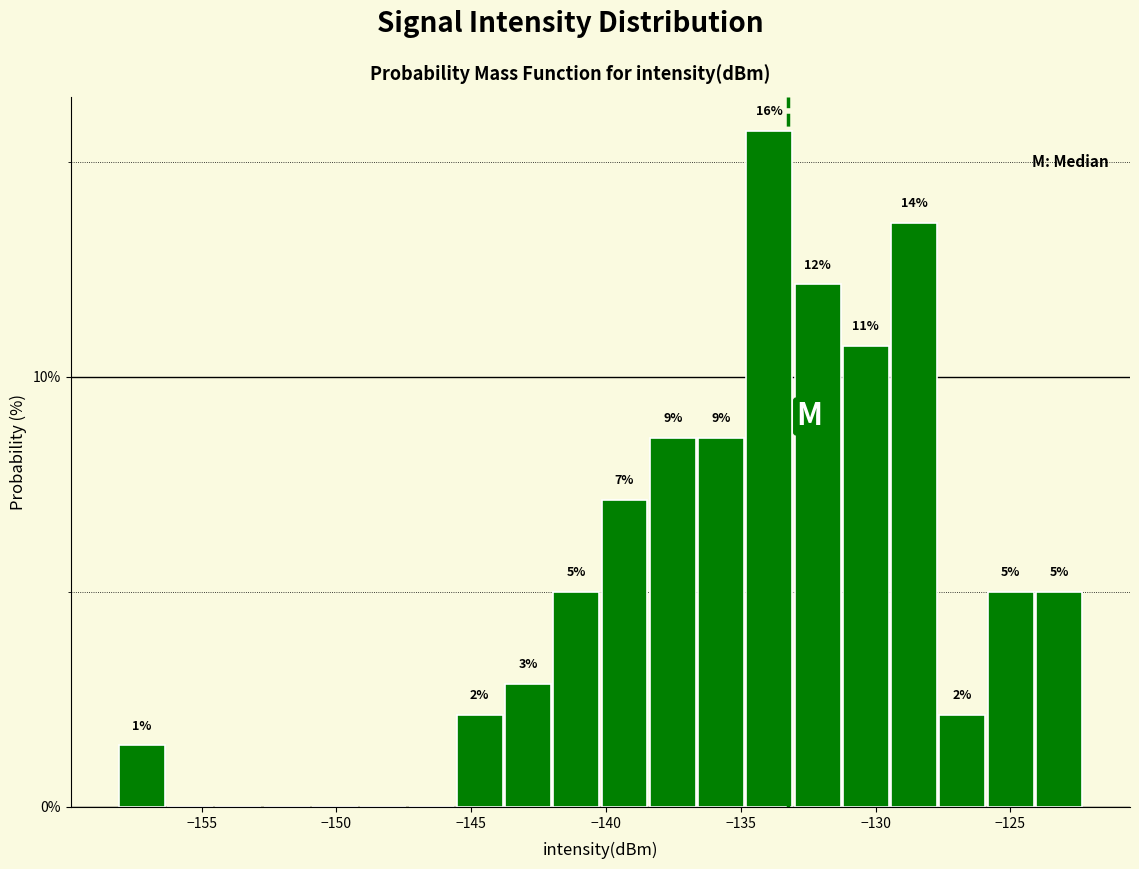

Read against the x-axis, roughly where is the centre of the tallest bar?

-134.0